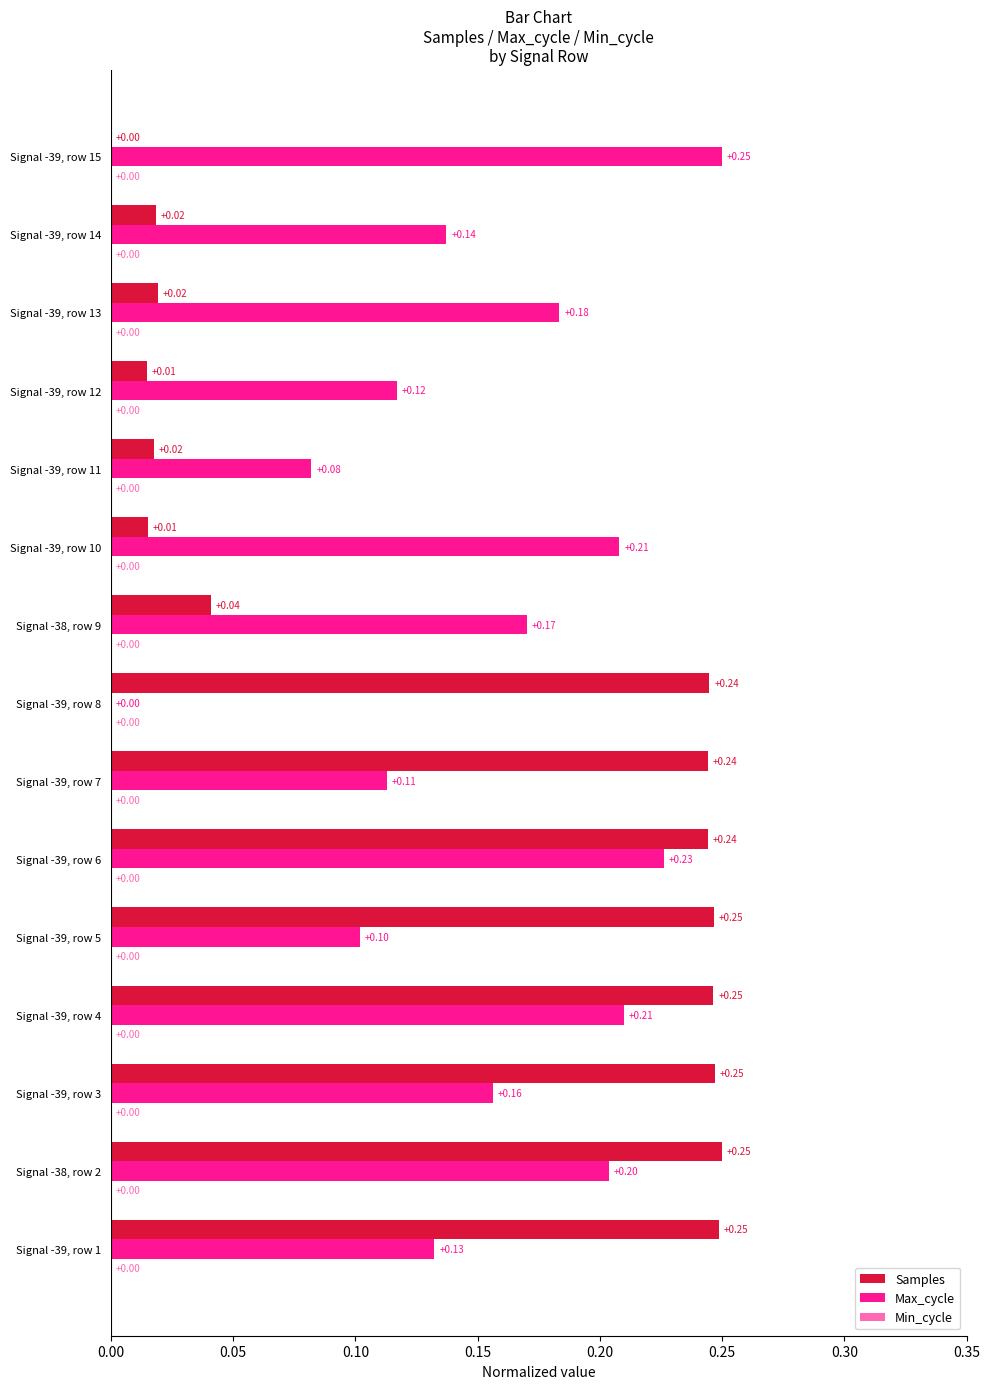

At which category is the sum across all series the highest?

Signal -39, row 6